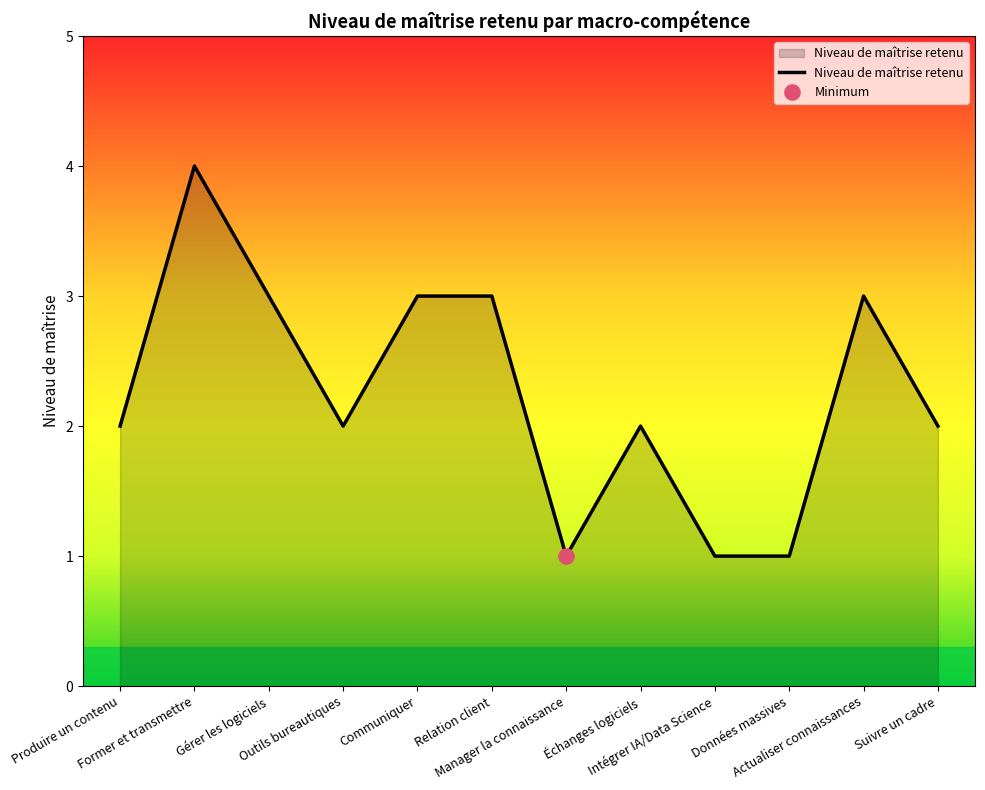

Which has a higher value, Produire un contenu or Manager la connaissance?

Produire un contenu